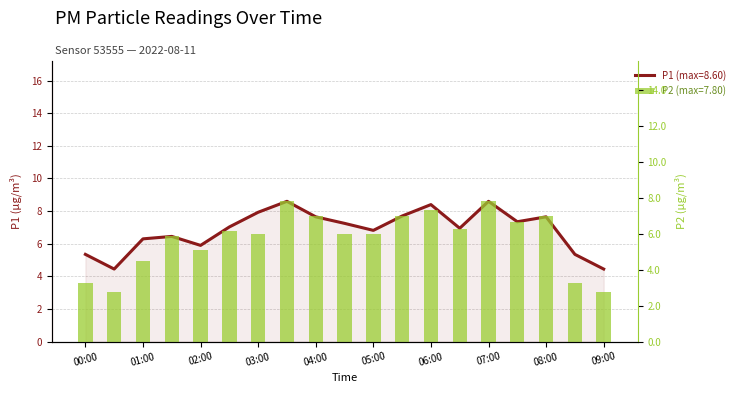

What is the value of the P2 (µg/m³) bar at the 16th from the left?

6.7